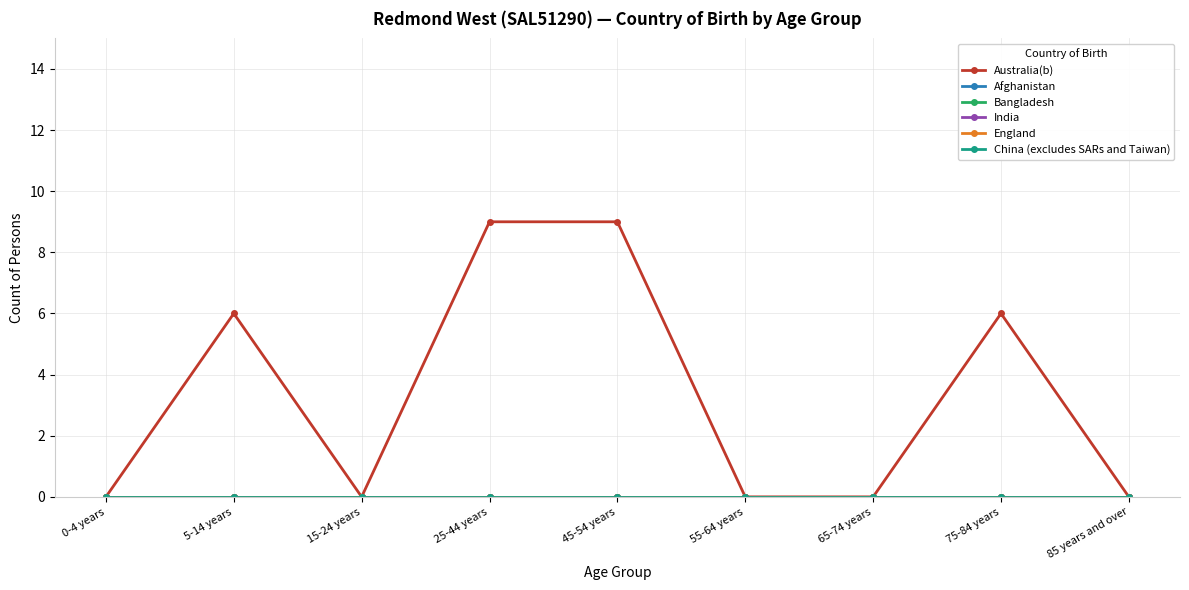

Is this an area chart (filled region under the line)?

No